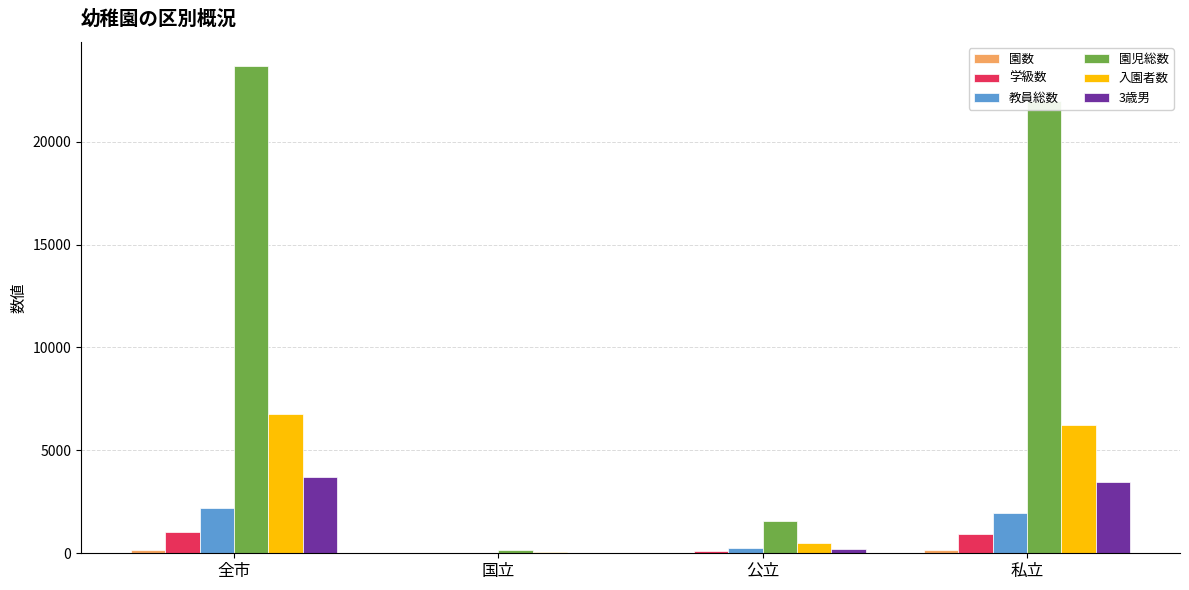

Is it true that 入園者数 equals 6225 at 私立?

True